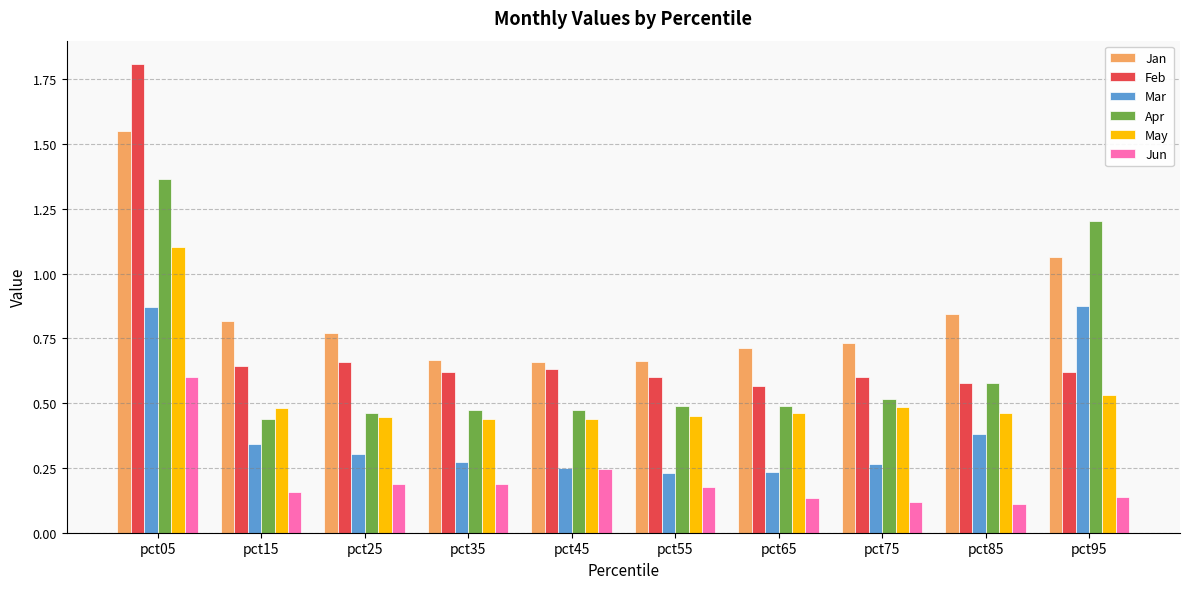

At how many categories does at least one series exceed 1?

2